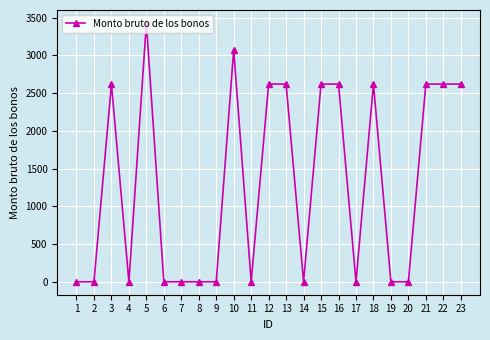

Is this an area chart (filled region under the line)?

No